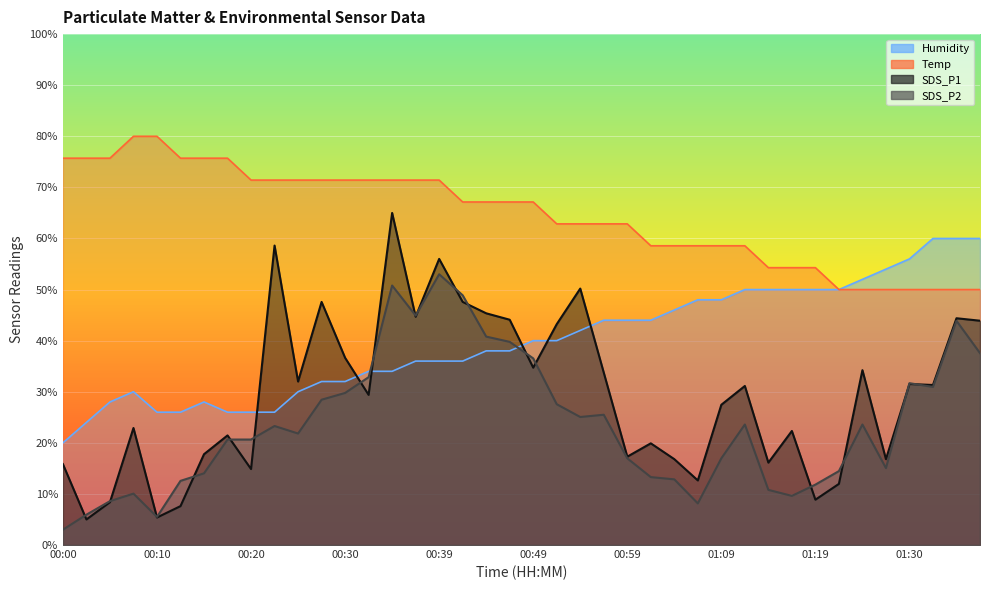

What is the average value of the SDS_P1 series?

29.4